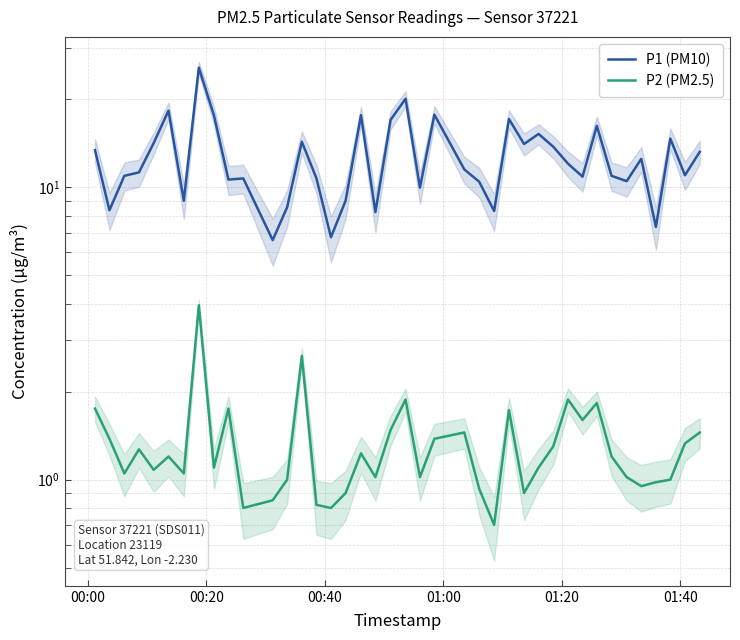

What is the greatest value displayed?

25.7